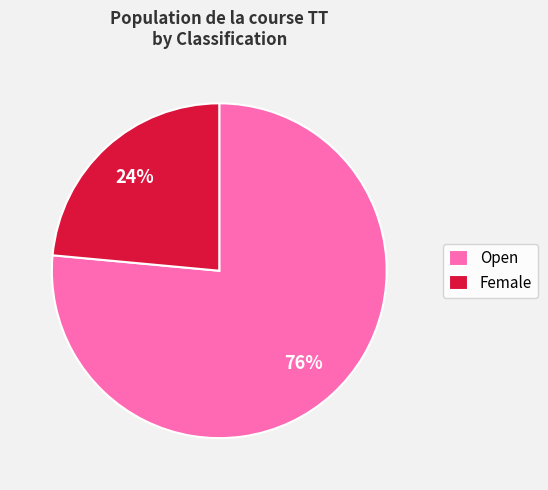

Is there a majority slice in this chart?

Yes